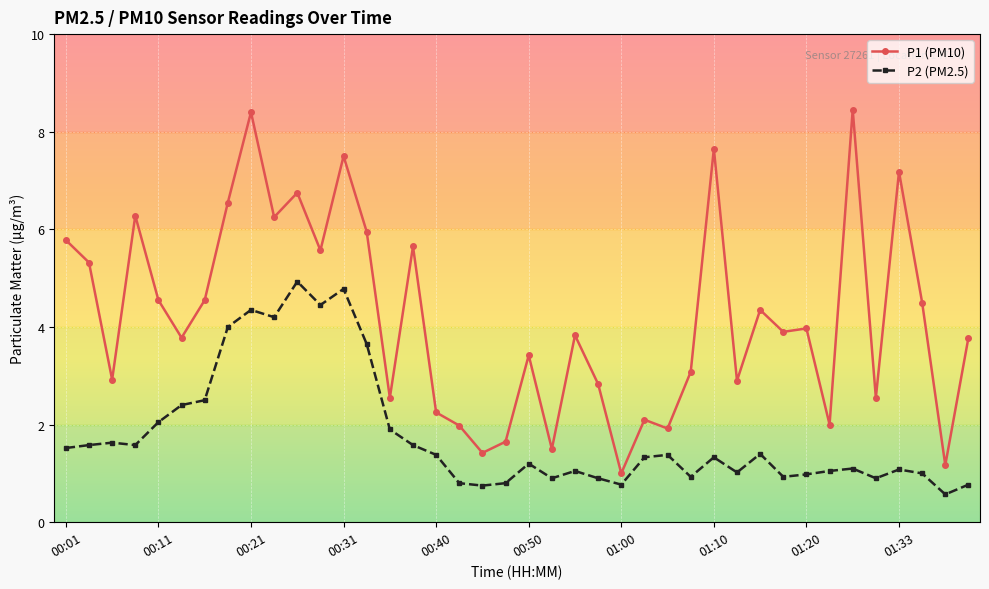

Which series has the largest range (max minus min)?

P1 (PM10)